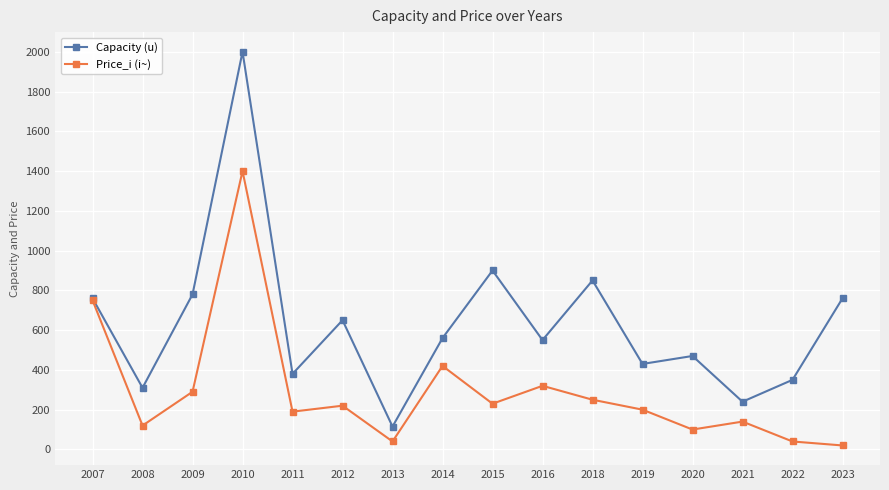

Which series has the largest total across all categories?

Capacity (u)